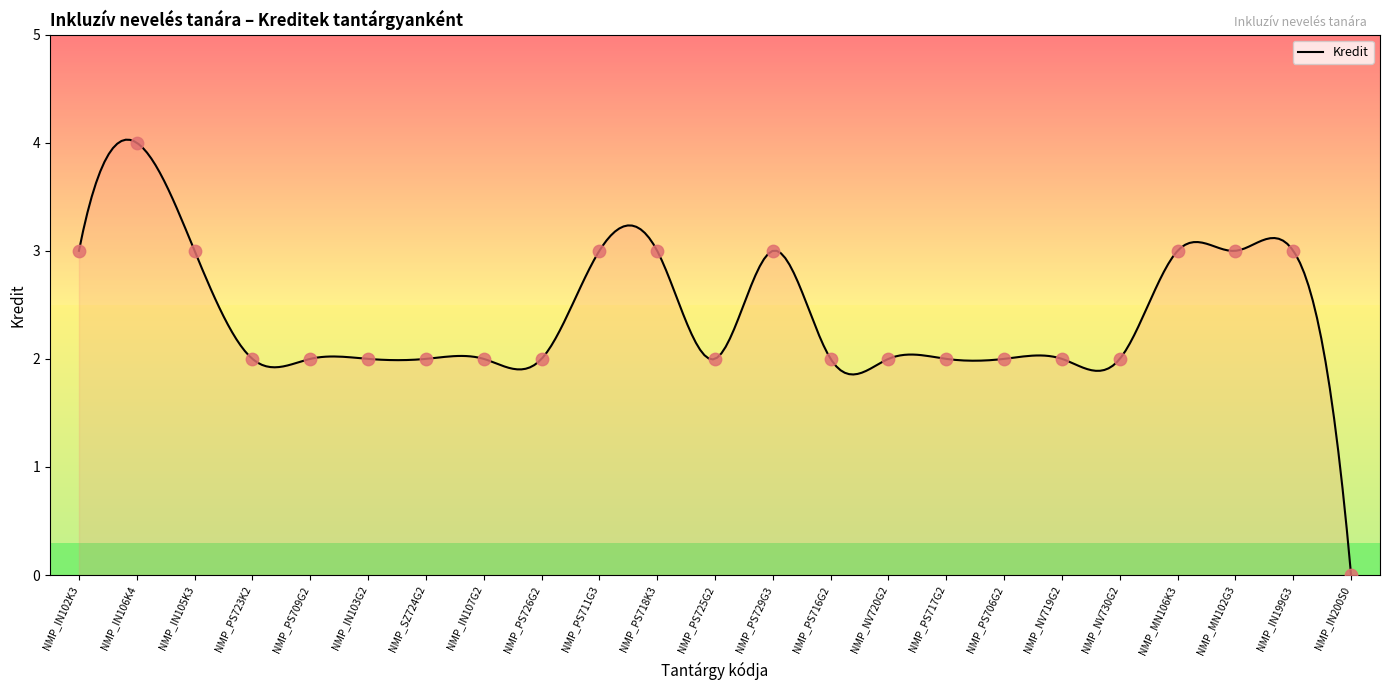

Between NMP_PS726G2 and NMP_SZ724G2, which is larger?

NMP_PS726G2